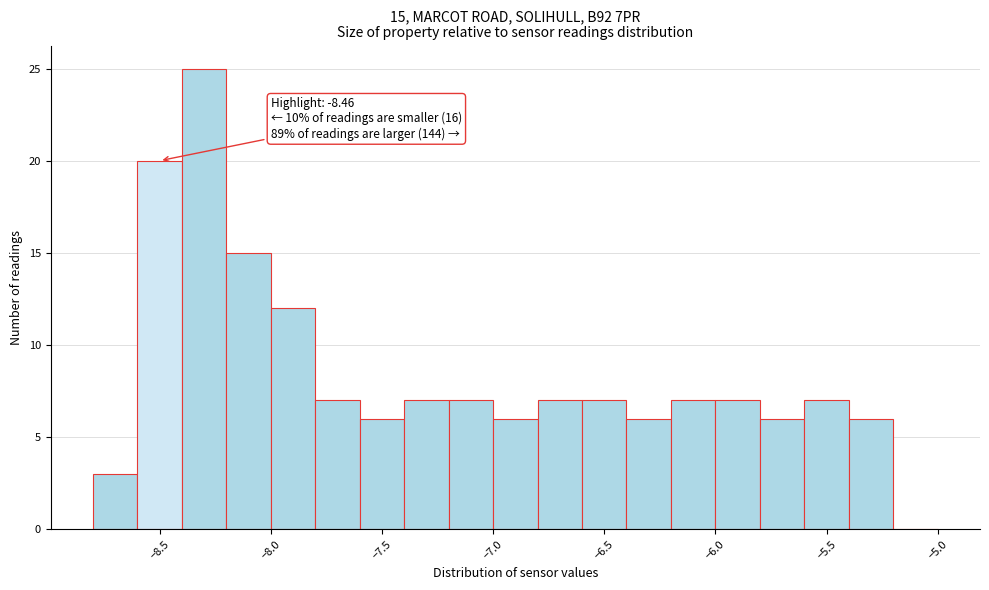

Over which range of the x-axis is the bar tallest?

-8.4 to -8.2